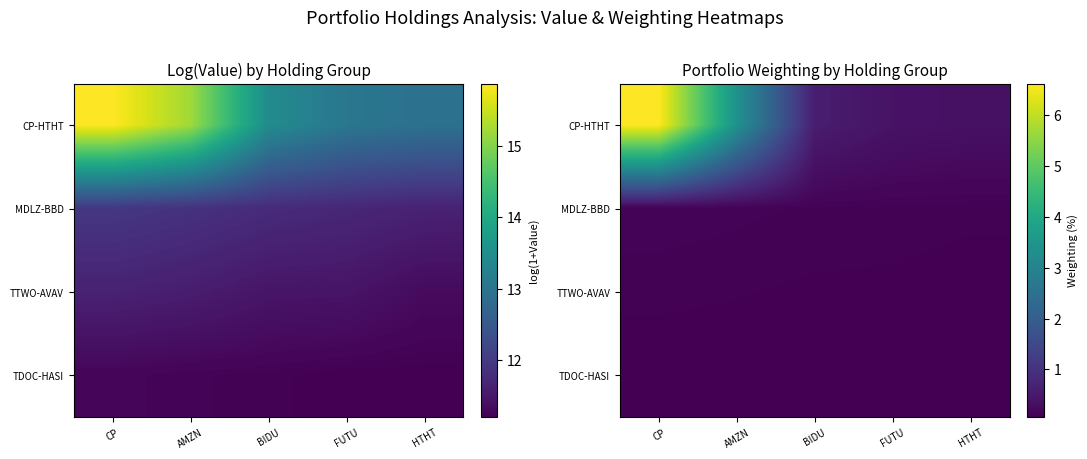

What is the total value across all series at AMZN?

3.7